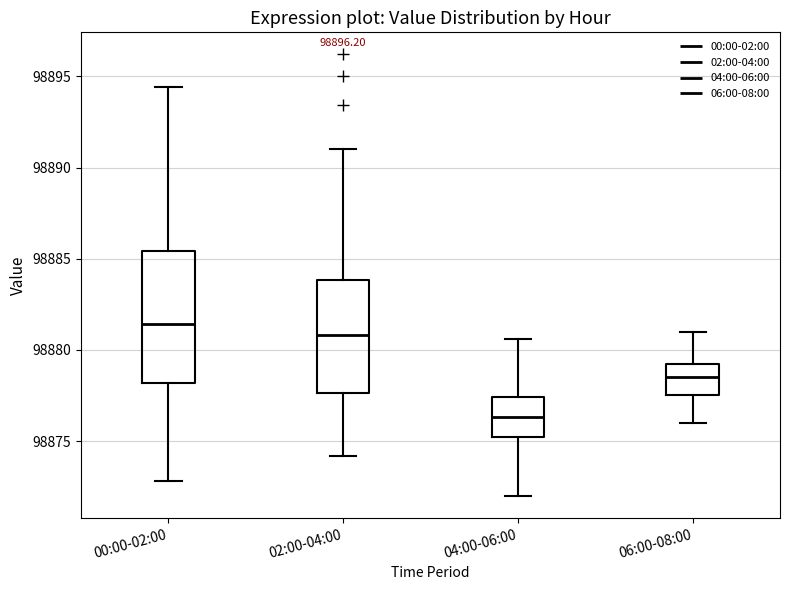

Comparing the boxes themselves (not the whiskers), which one is the tallest?

00:00-02:00